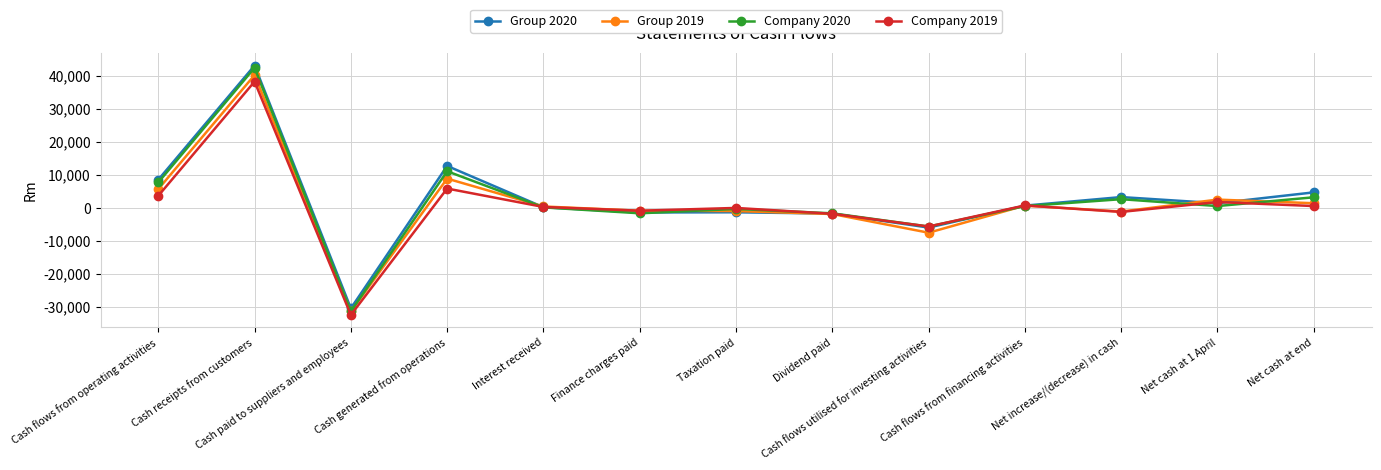

What is the total value across all series at Dividend paid?

-6971.0